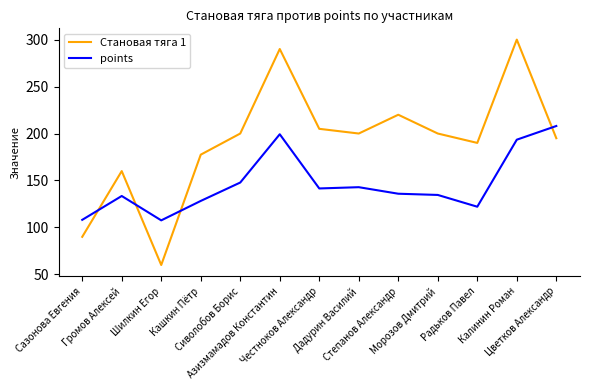

What is the highest value of the Становая тяга 1 series?

300.0